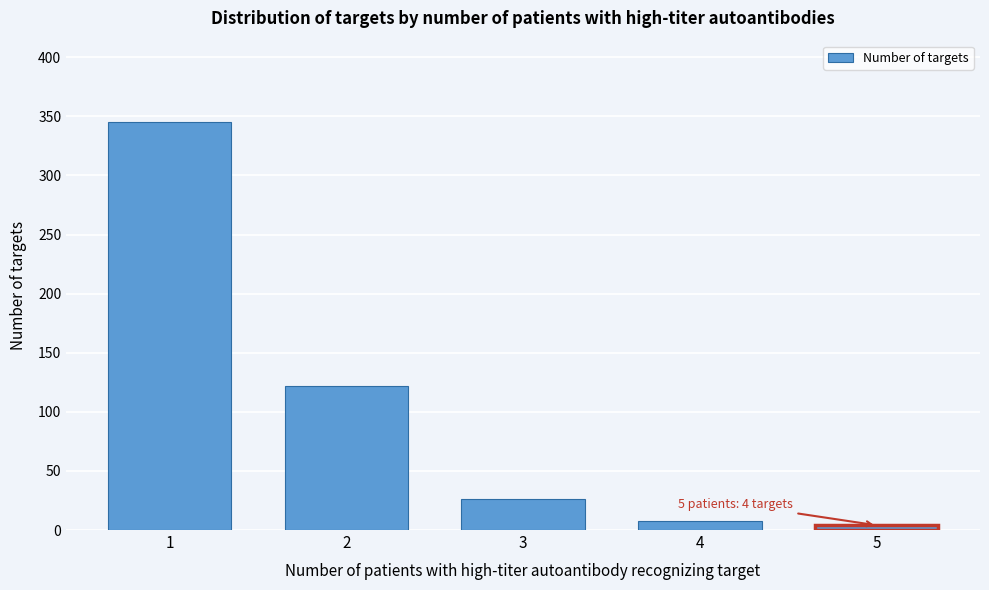

Reading left to right, transcribe all the data shown in this chart.

1=345	2=122	3=26	4=8	5=4